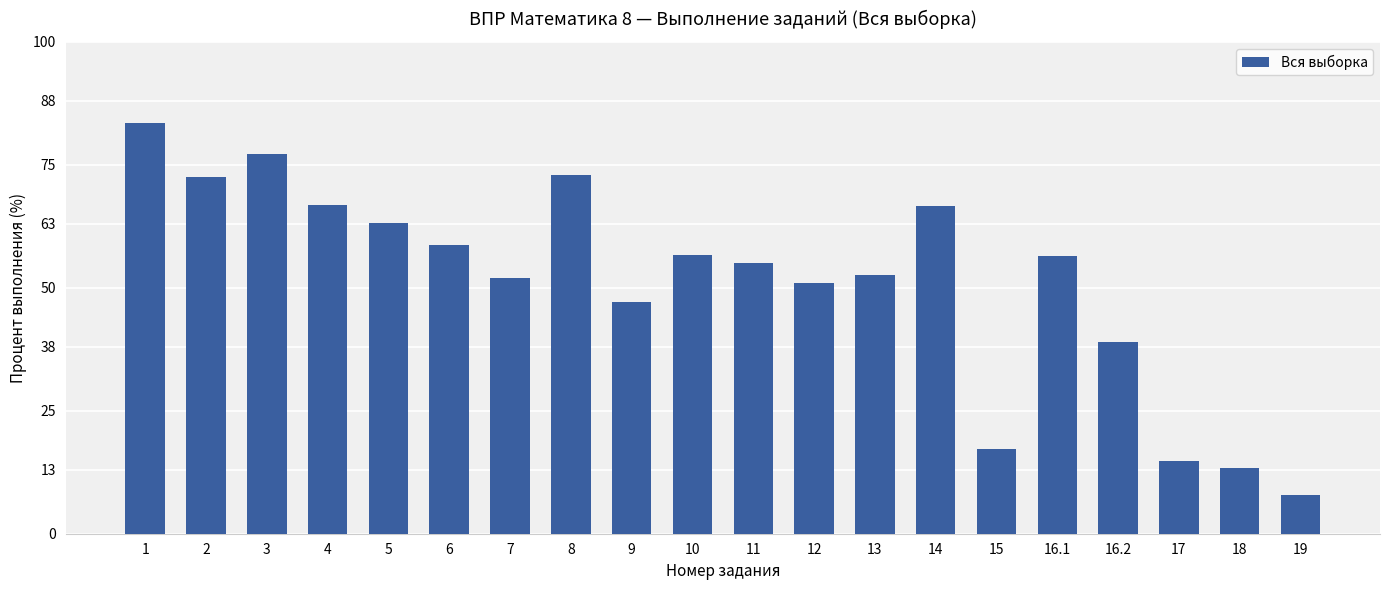

At which category does the chart reach its peak across all series?

1